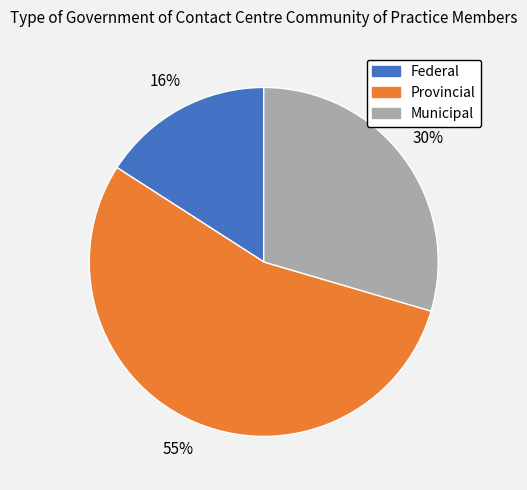

Which has a higher value, Federal or Municipal?

Municipal